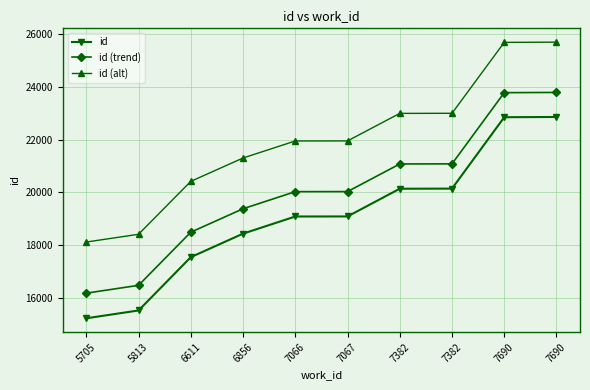

What are all the series names shown in the legend?

id, id (trend), id (alt)